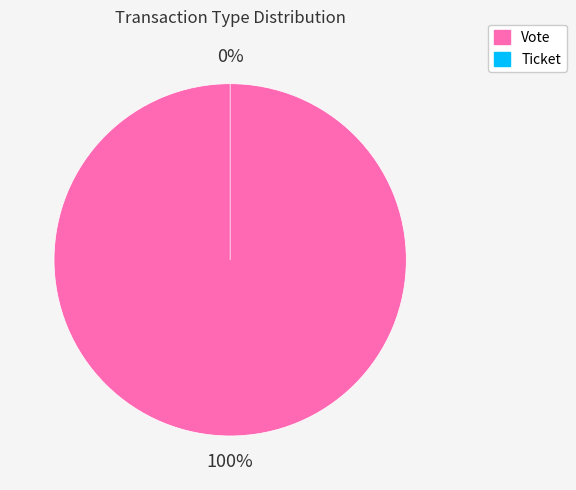

Is it true that Ticket is 0% of the pie?

True